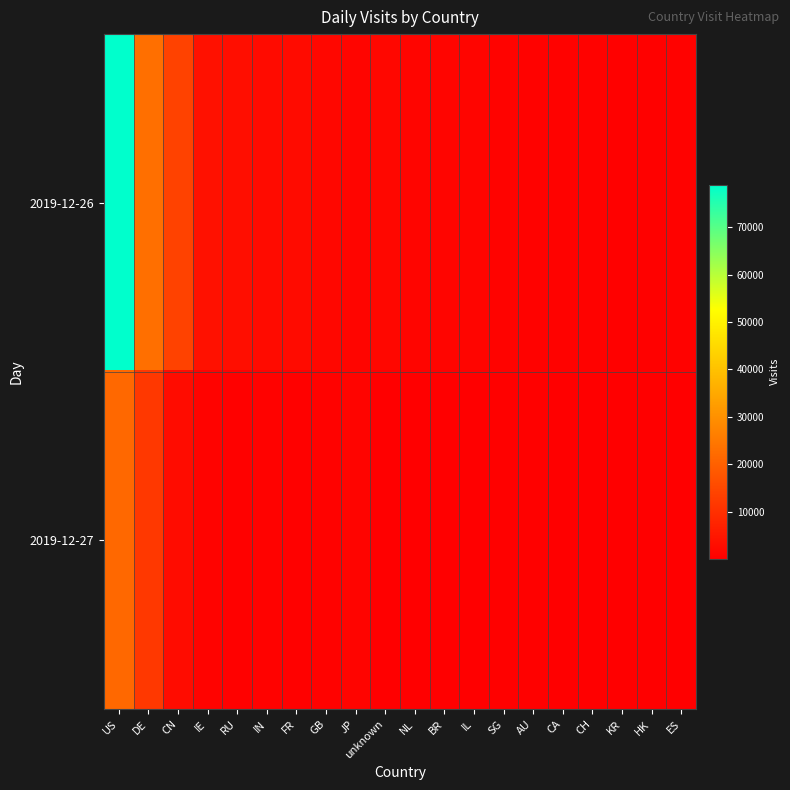

Which category has the highest value across all series?

US